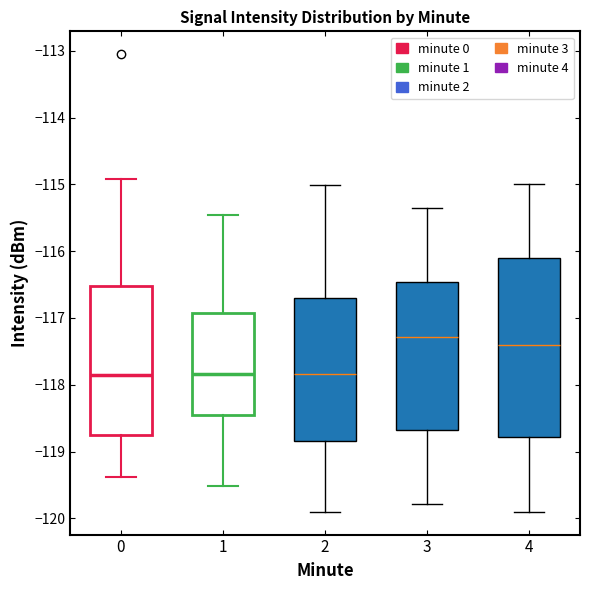

Reading left to right, transcribe this box plot: for each box, give where its median line is, the range the box spans, and where its two whiskers end, as read against the y-axis. The values are not printed on the chart, so give them approximately, as read against the axis.

0: median -117.8, box -118.8 to -116.5, whiskers -119.4 to -114.9
1: median -117.8, box -118.4 to -116.9, whiskers -119.5 to -115.5
2: median -117.8, box -118.8 to -116.7, whiskers -119.9 to -115.0
3: median -117.3, box -118.7 to -116.5, whiskers -119.8 to -115.3
4: median -117.4, box -118.8 to -116.1, whiskers -119.9 to -115.0